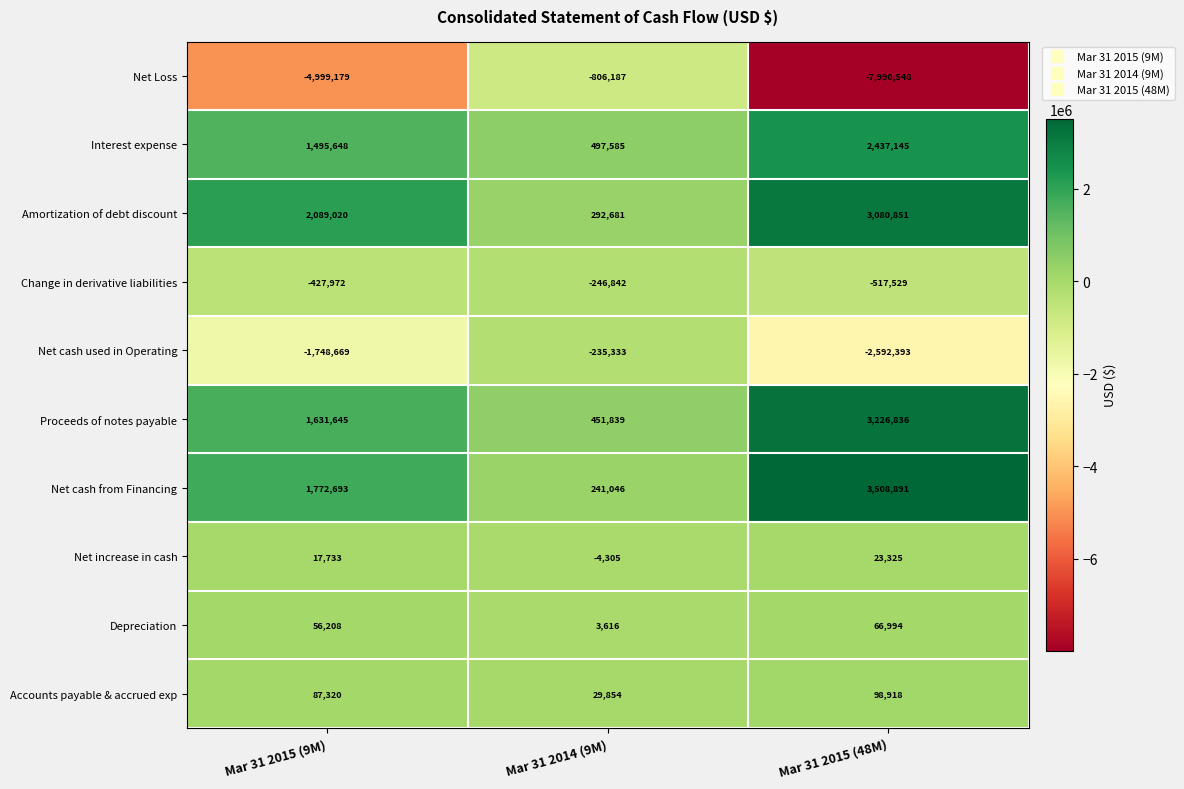

True or false: Net increase in cash has a value of 23591 at Mar 31 2015 (9M).

False